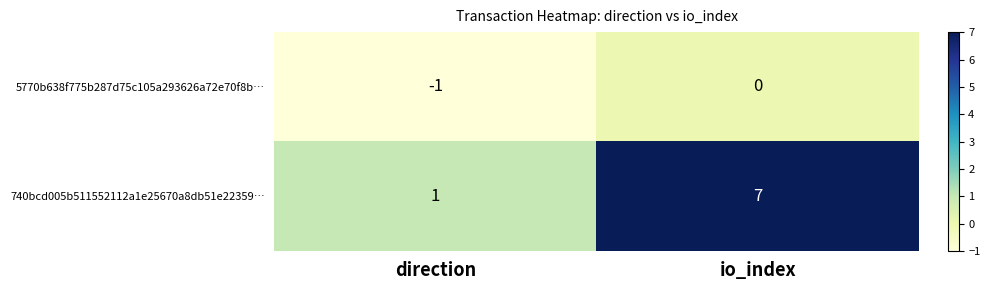

Reading left to right, extract all data points from this chart.

5770b638f775b287d75c105a293626a72e70f8b…: -1	0
740bcd005b511552112a1e25670a8db51e22359…: 1	7